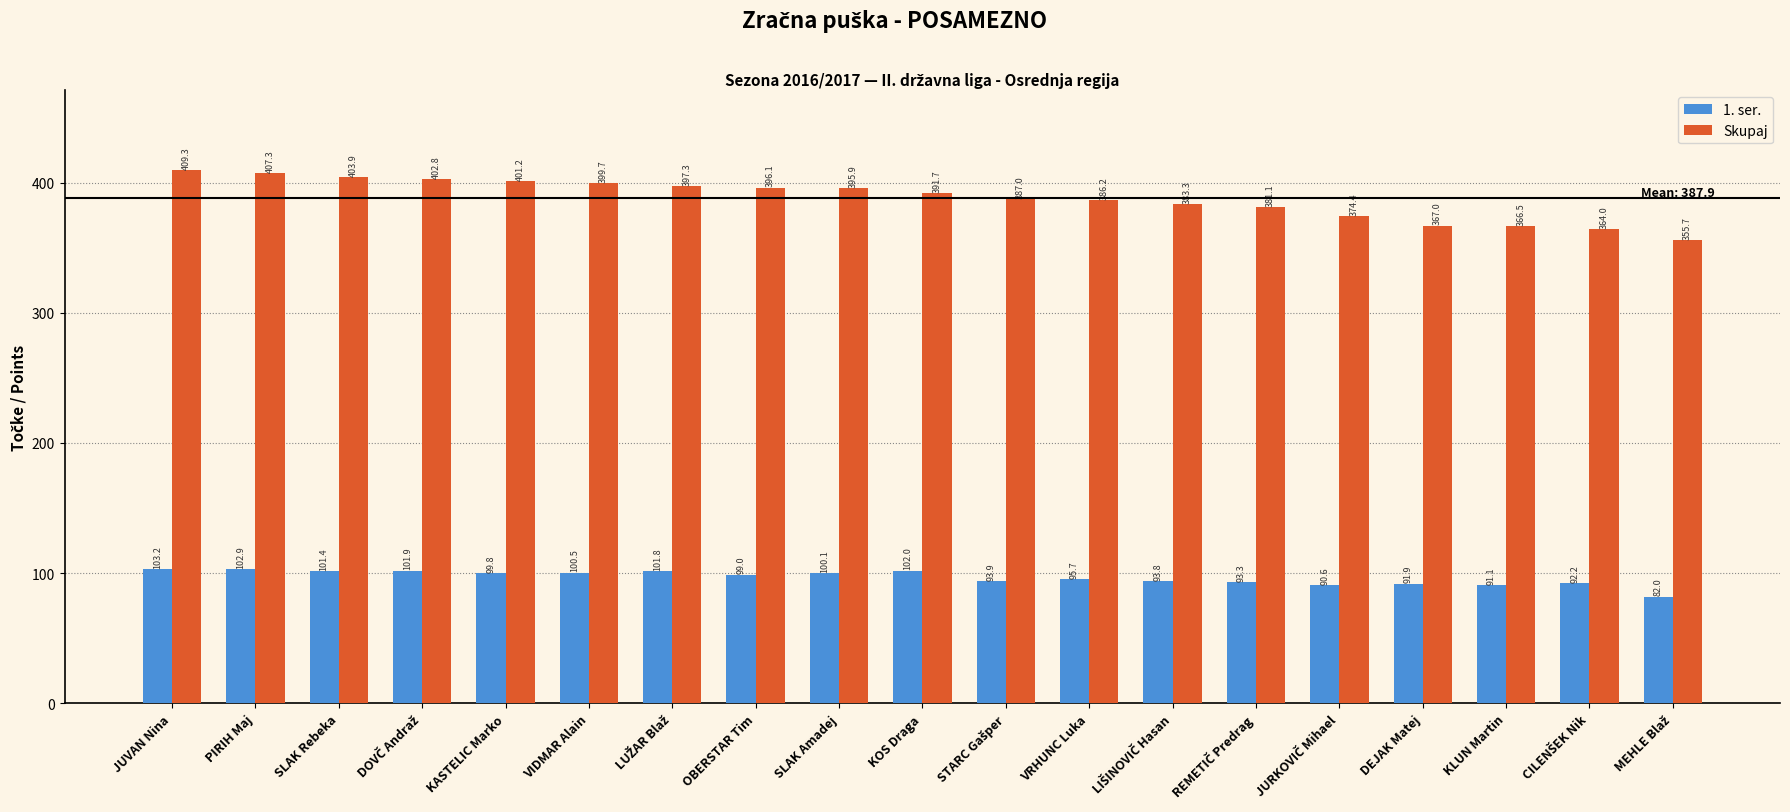

What is the sum of the Skupaj values at KASTELIC Marko and VRHUNC Luka?

787.4